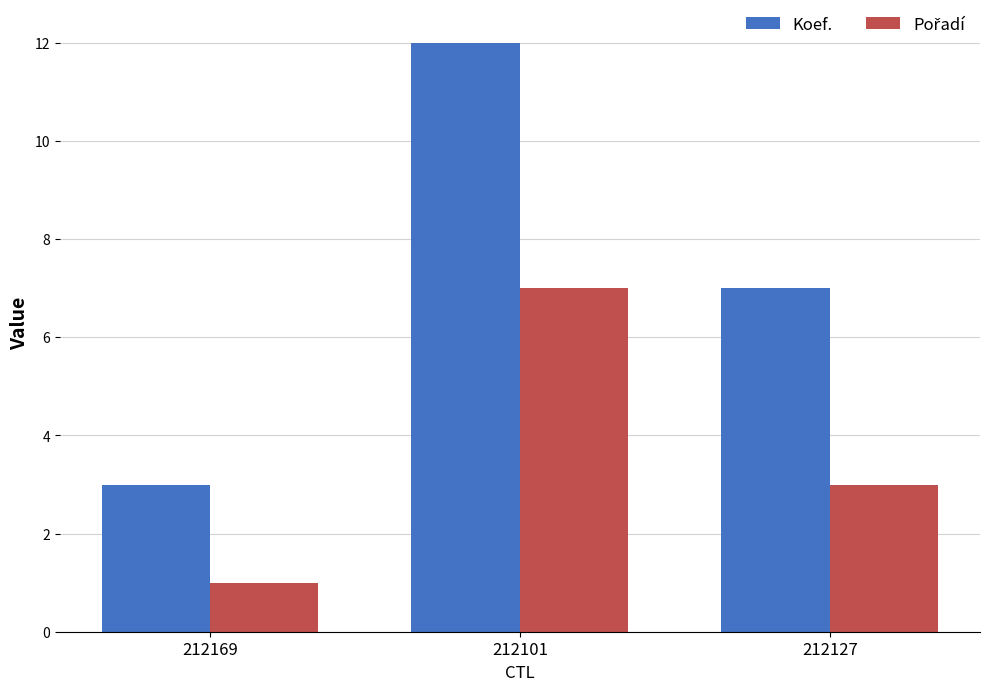

What is the minimum value shown in the chart?

1